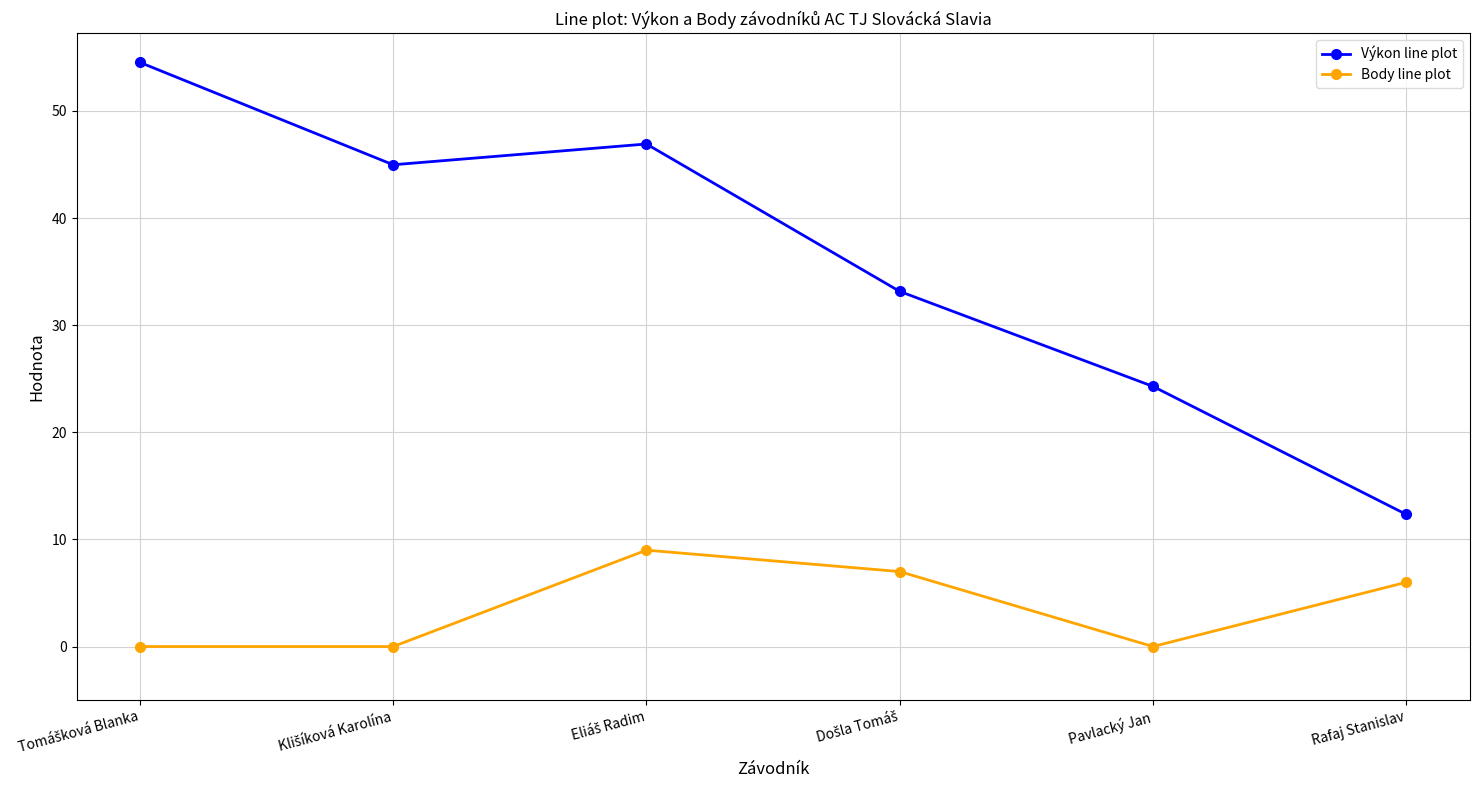

What is the difference between the second highest and second lowest values in the Body line plot series?

7.0